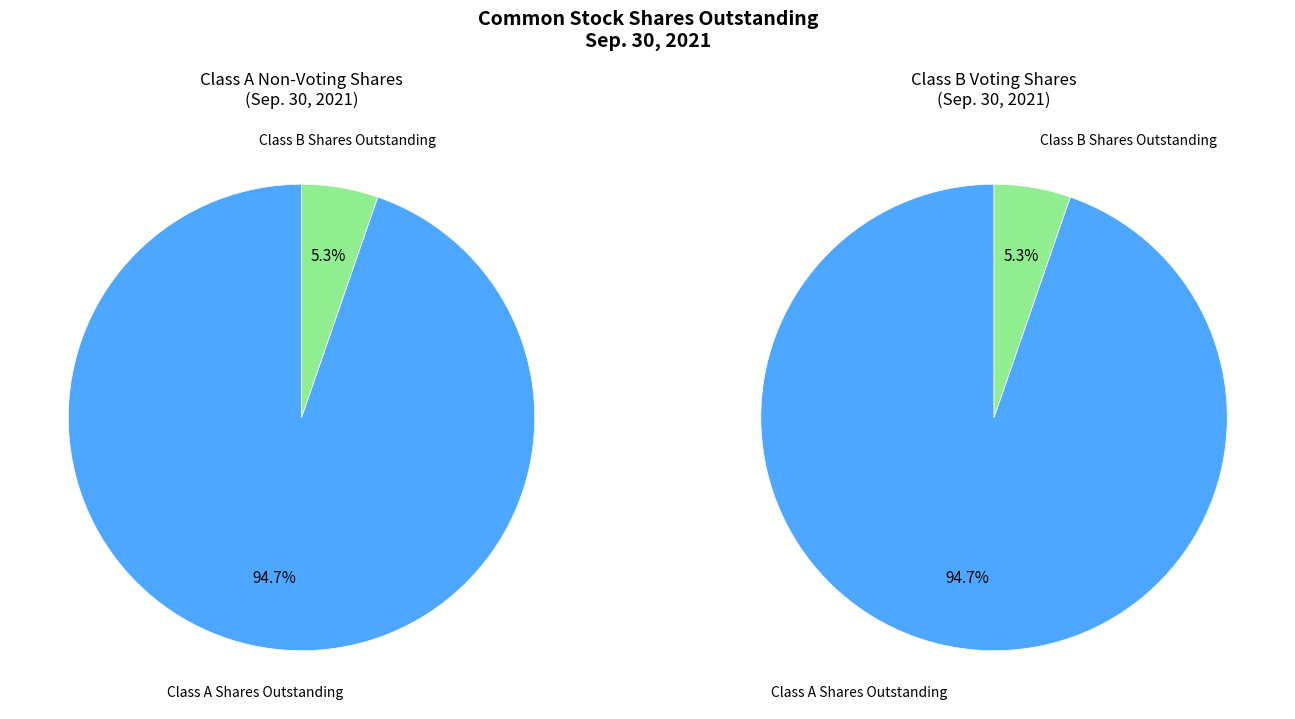

The 1 slice represents 16% of the pie. True or false?

False